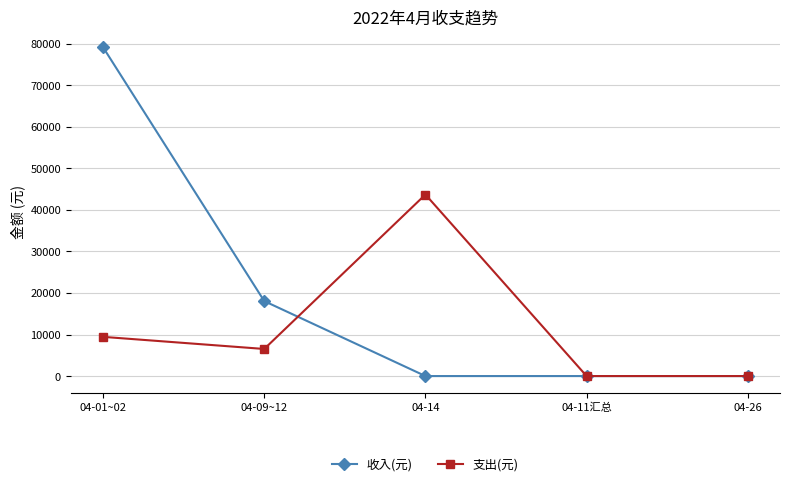

What is the highest value of the 收入(元) series?

79165.0